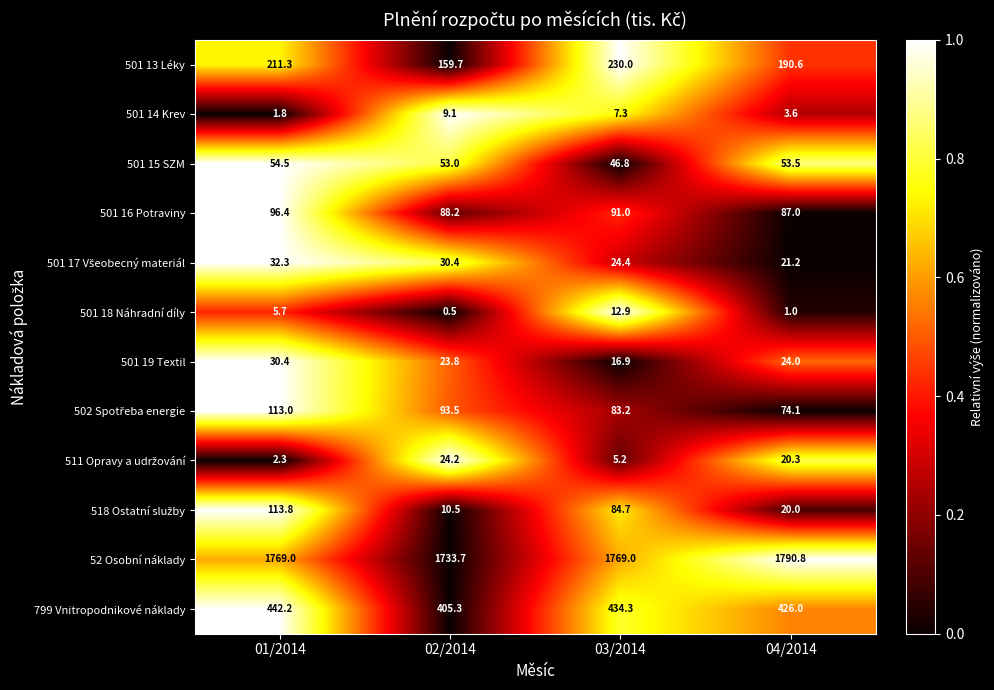

What is the spread (max minus min) of values at 02/2014?

1733.2